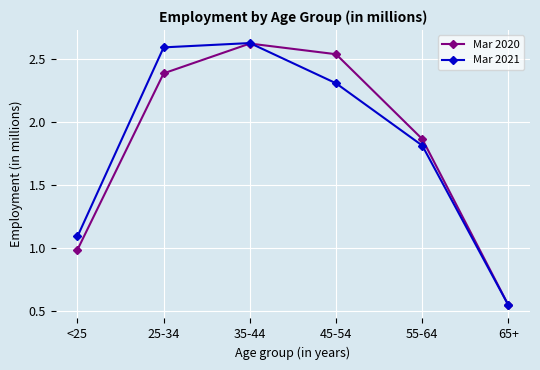

At how many categories does at least one series exceed 2?

3